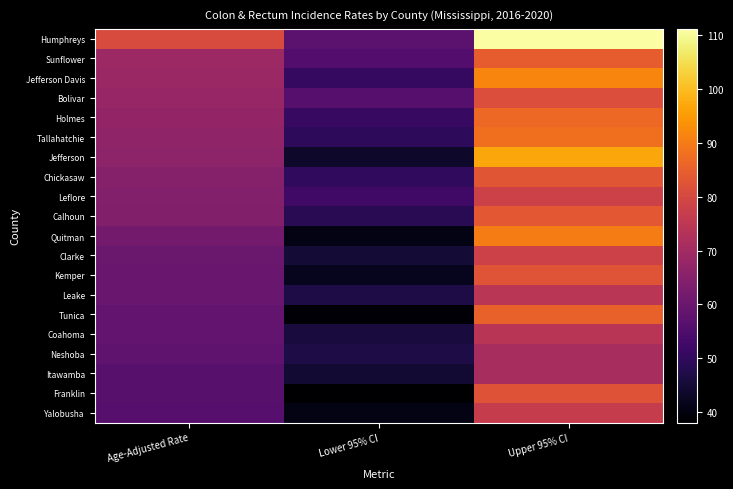

Rank the series at Lower 95% CI from highest to lowest value.

Humphreys, Bolivar, Sunflower, Leflore, Holmes, Jefferson Davis, Chickasaw, Tallahatchie, Calhoun, Leake, Neshoba, Coahoma, Clarke, Itawamba, Jefferson, Kemper, Yalobusha, Quitman, Tunica, Franklin